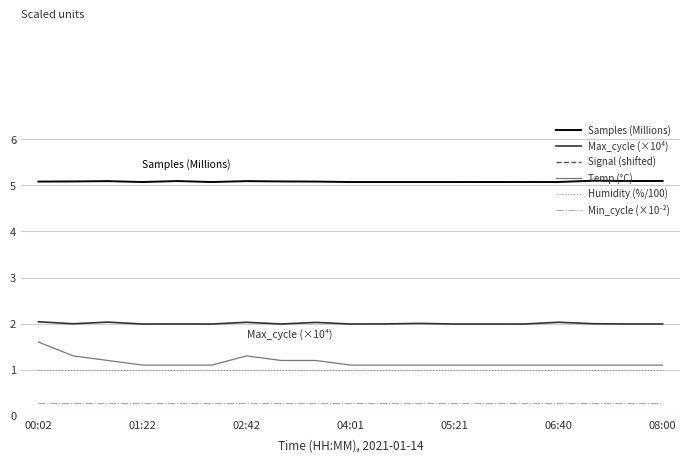

List the series in order of their peak value, lowest first.

Min_cycle (×10⁻²), Humidity (%/100), Temp (°C), Max_cycle (×10⁴), Samples (Millions), Signal (shifted)